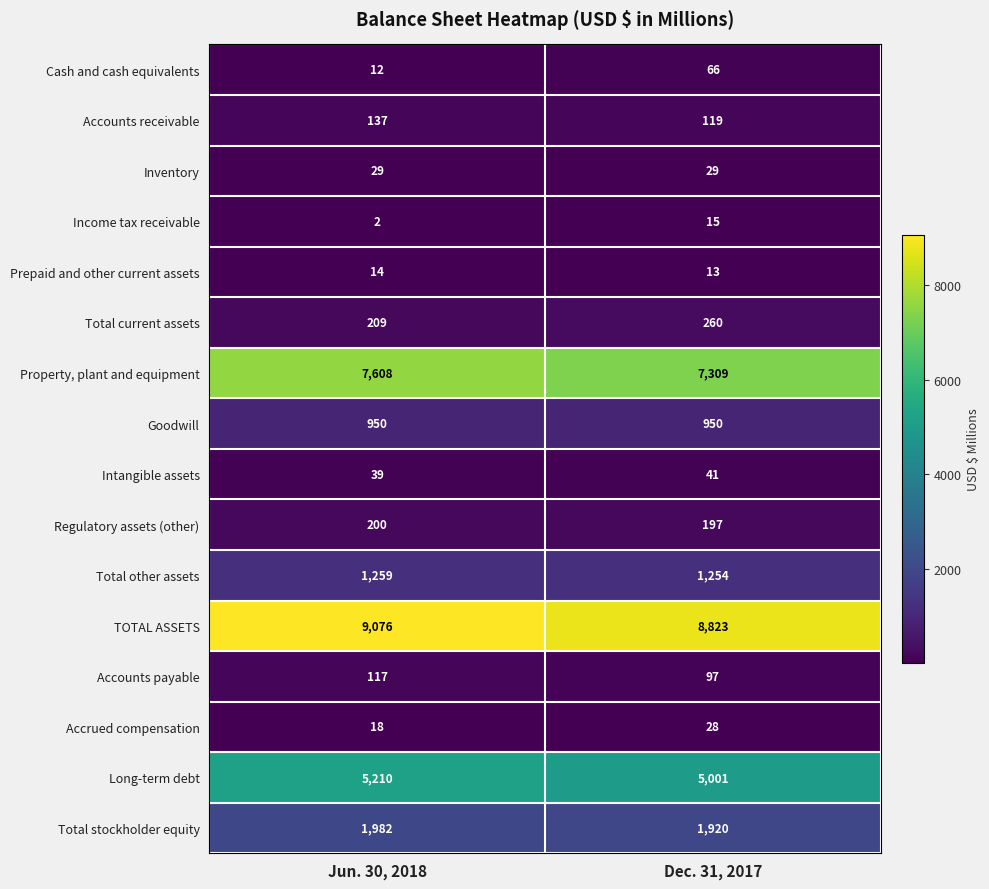

The value of Total other assets at Dec. 31, 2017 is 1788. True or false?

False